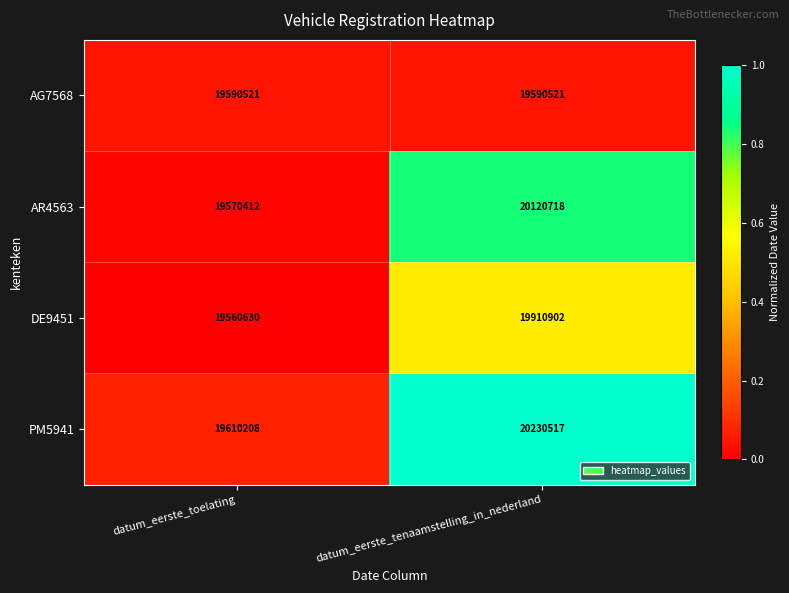

What is the sum of all AG7568 values?

39181042